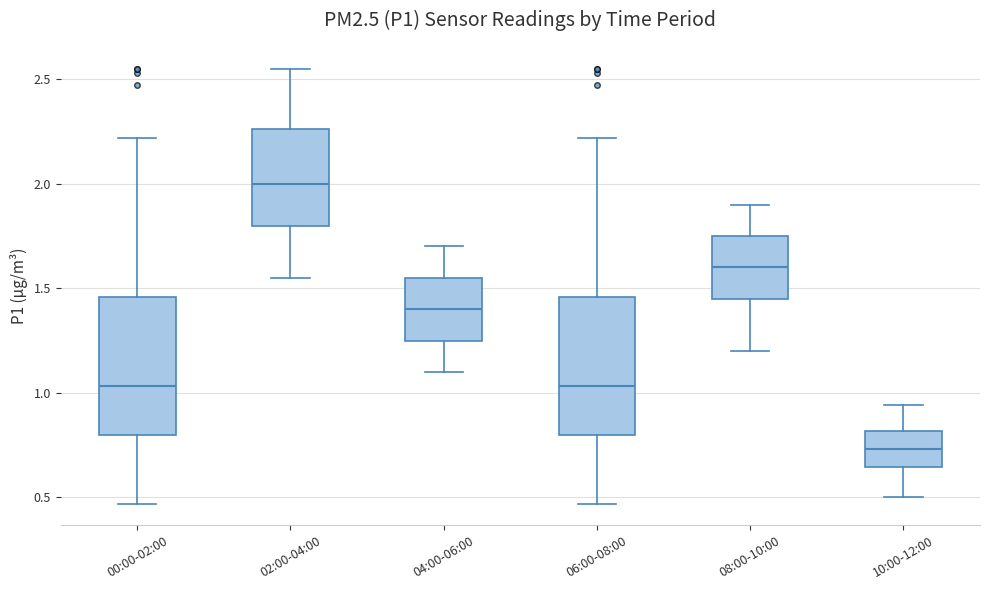

Where is the upper edge of the box for 06:00-08:00 on the y-axis? The values are not printed on the chart, so give them approximately, as read against the axis.

1.45